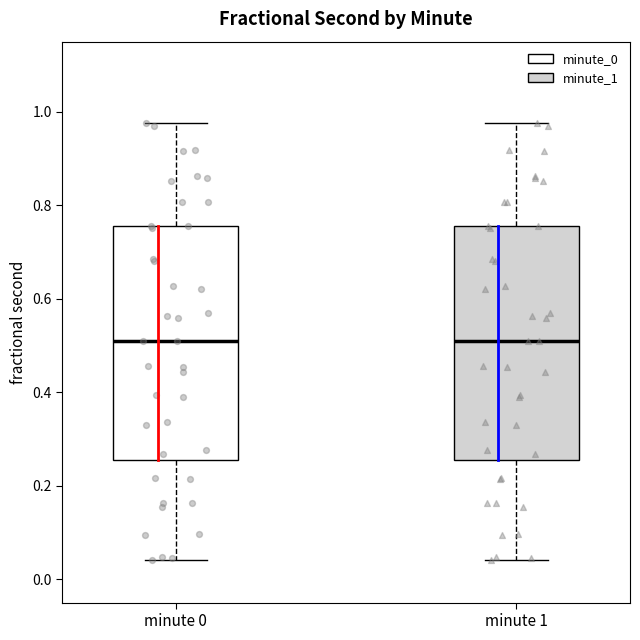

Reading left to right, transcribe this box plot: for each box, give where its median line is, the range the box spans, and where its two whiskers end, as read against the y-axis. The values are not printed on the chart, so give them approximately, as read against the axis.

minute 0: median 0.52, box 0.26 to 0.76, whiskers 0.04 to 0.98
minute 1: median 0.52, box 0.26 to 0.76, whiskers 0.04 to 0.98